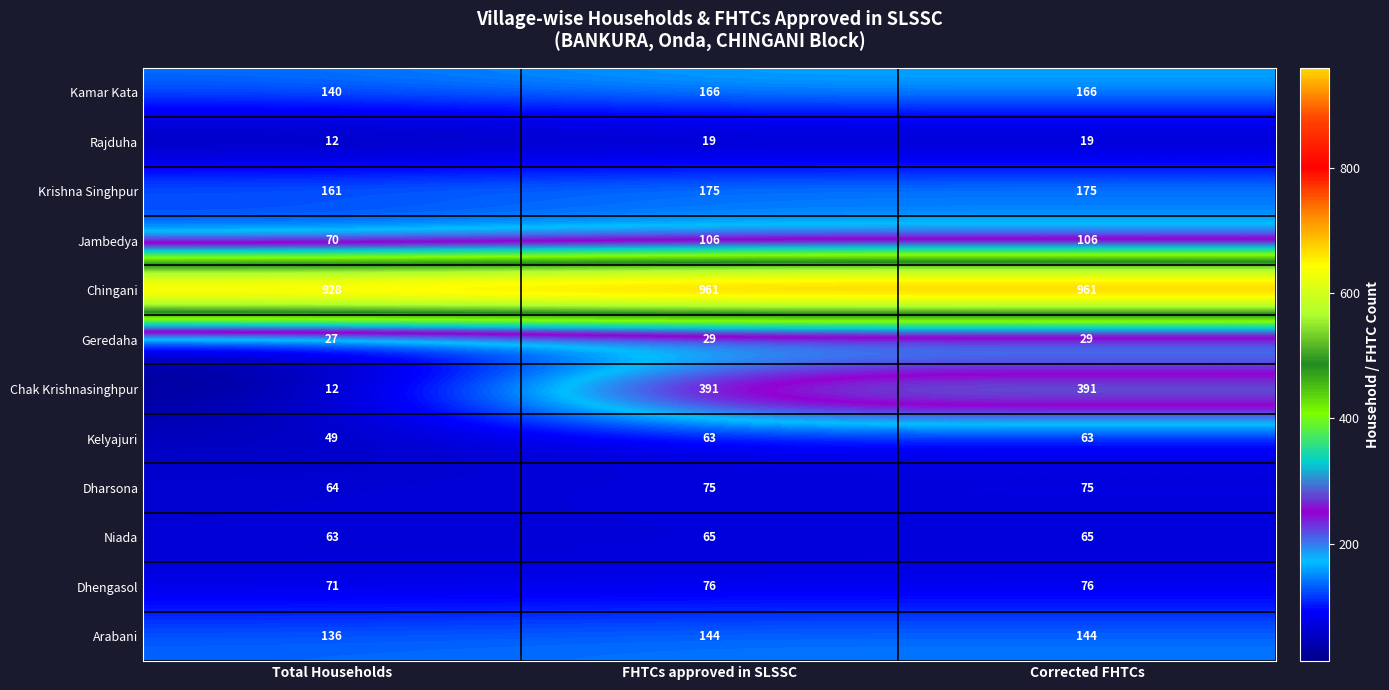

What is the smallest value displayed?

12